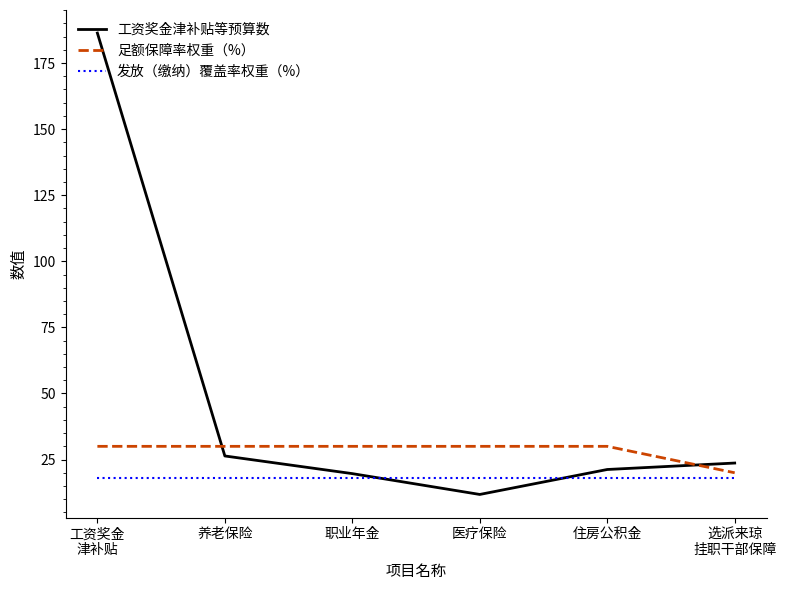

Which label corresponds to the smallest value in the chart?

医疗保险